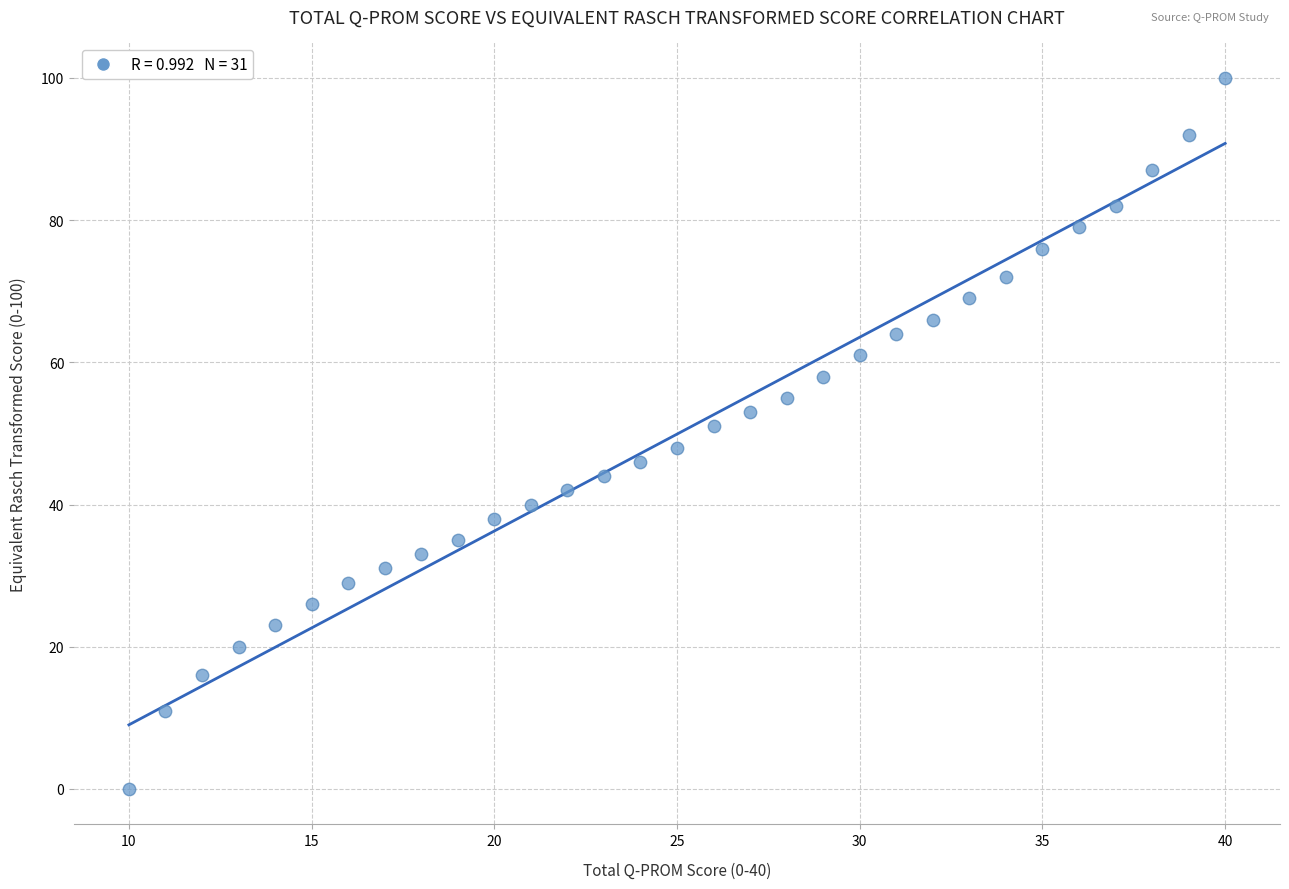

What is the range of Y values (max minus min)?

100